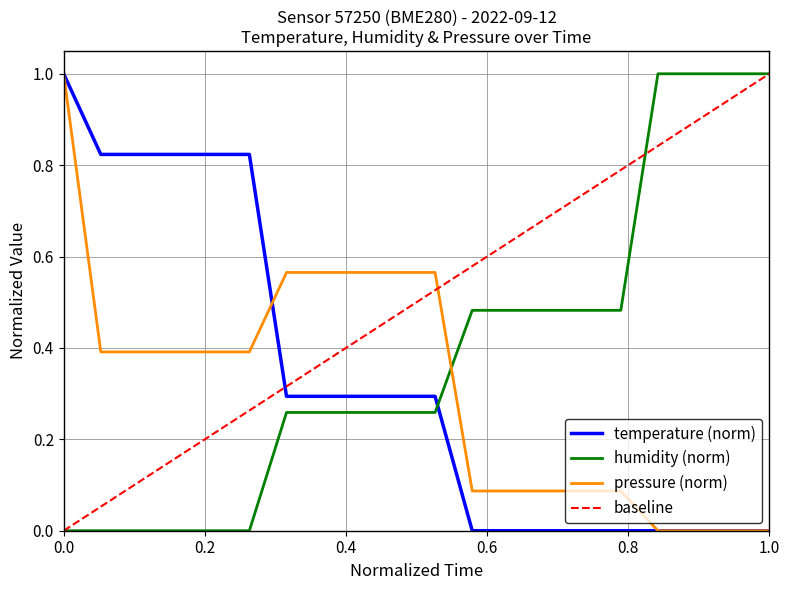

Read the humidity value at 00:18.

1.0